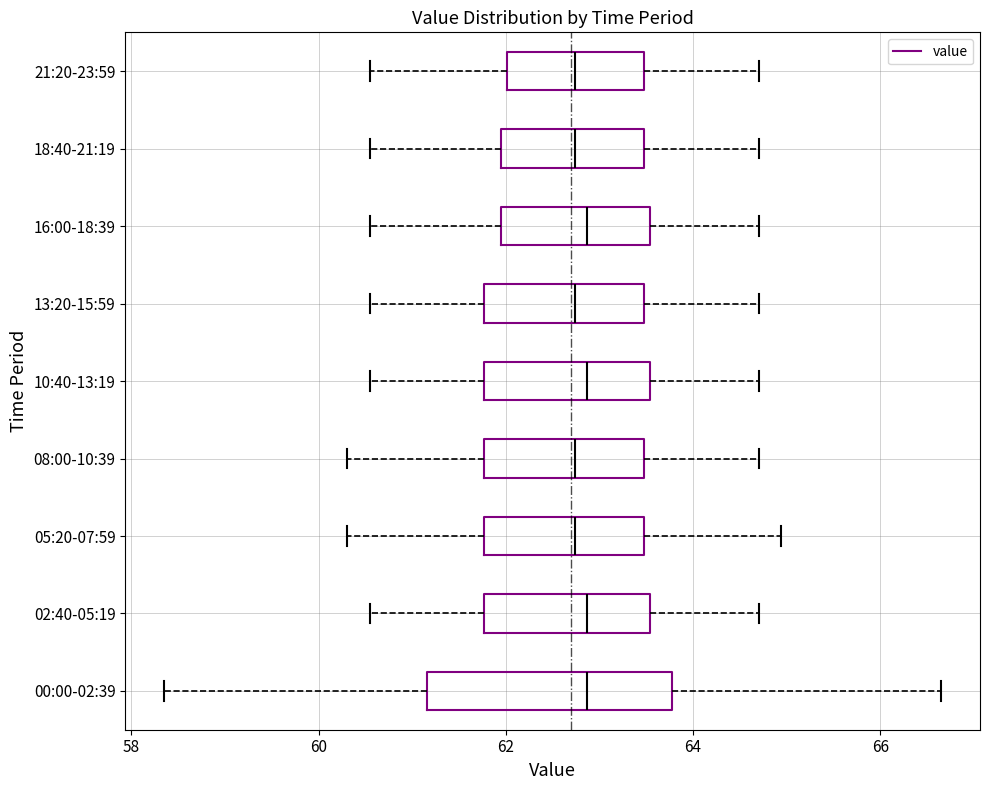

Reading bottom to top, read every box against the x-axis: the position of its median line, the range the box covers, and the ends of its whiskers. The values are not printed on the chart, so give them approximately, as read against the axis.

00:00-02:39: median 62.8, box 61.2 to 63.8, whiskers 58.4 to 66.6
02:40-05:19: median 62.8, box 61.8 to 63.6, whiskers 60.6 to 64.8
05:20-07:59: median 62.8, box 61.8 to 63.4, whiskers 60.4 to 65.0
08:00-10:39: median 62.8, box 61.8 to 63.4, whiskers 60.4 to 64.8
10:40-13:19: median 62.8, box 61.8 to 63.6, whiskers 60.6 to 64.8
13:20-15:59: median 62.8, box 61.8 to 63.4, whiskers 60.6 to 64.8
16:00-18:39: median 62.8, box 62.0 to 63.6, whiskers 60.6 to 64.8
18:40-21:19: median 62.8, box 62.0 to 63.4, whiskers 60.6 to 64.8
21:20-23:59: median 62.8, box 62.0 to 63.4, whiskers 60.6 to 64.8